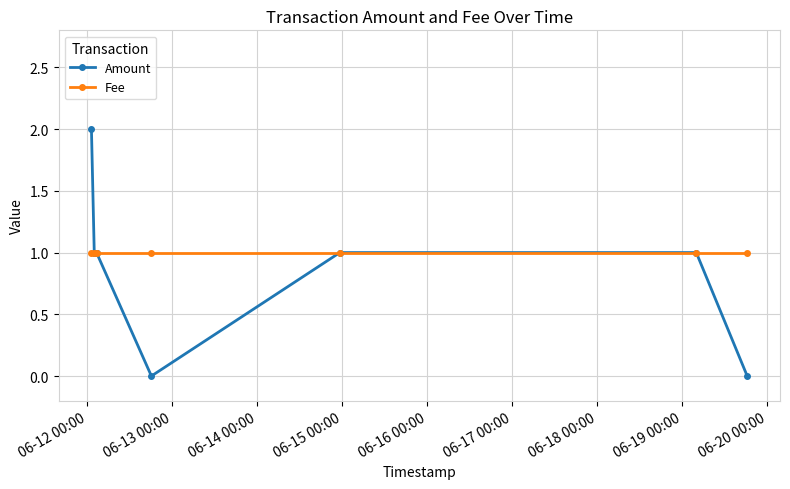

What is the value of the Fee point at the 3rd from the left?

1